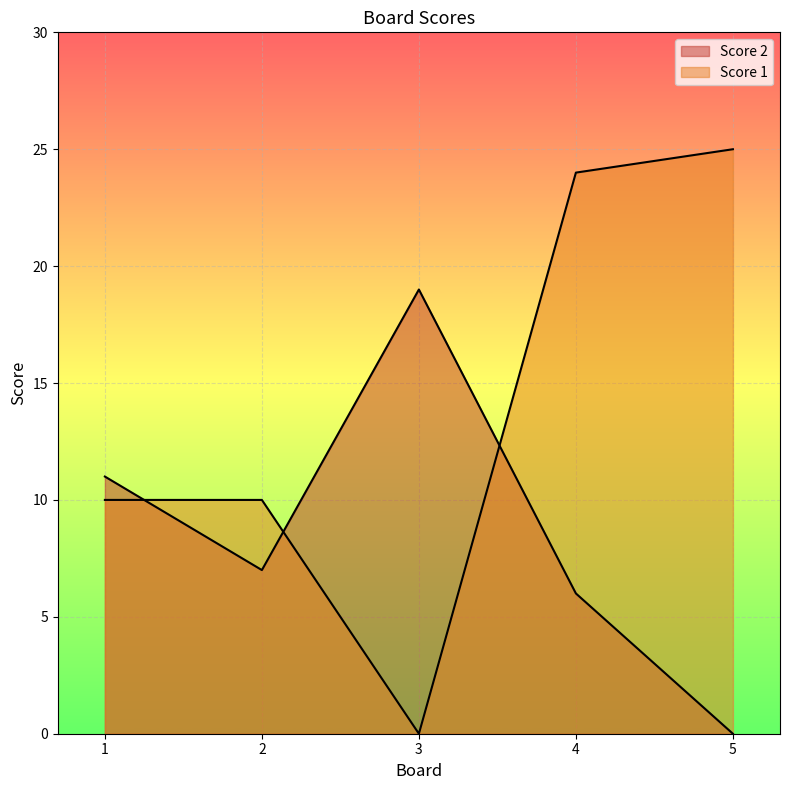

List the labels in order of Score 2 value, largest first.

3, 1, 2, 4, 5